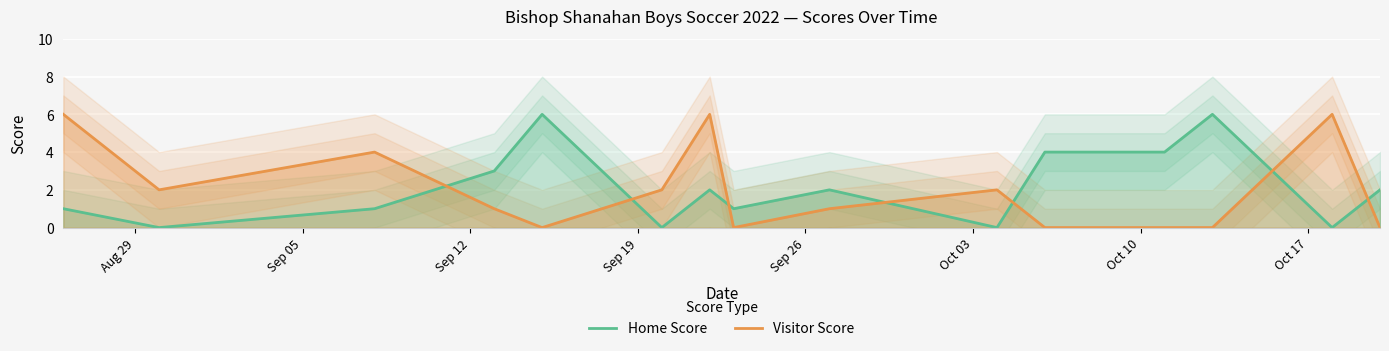

What are all the series names shown in the legend?

Home Score, Visitor Score